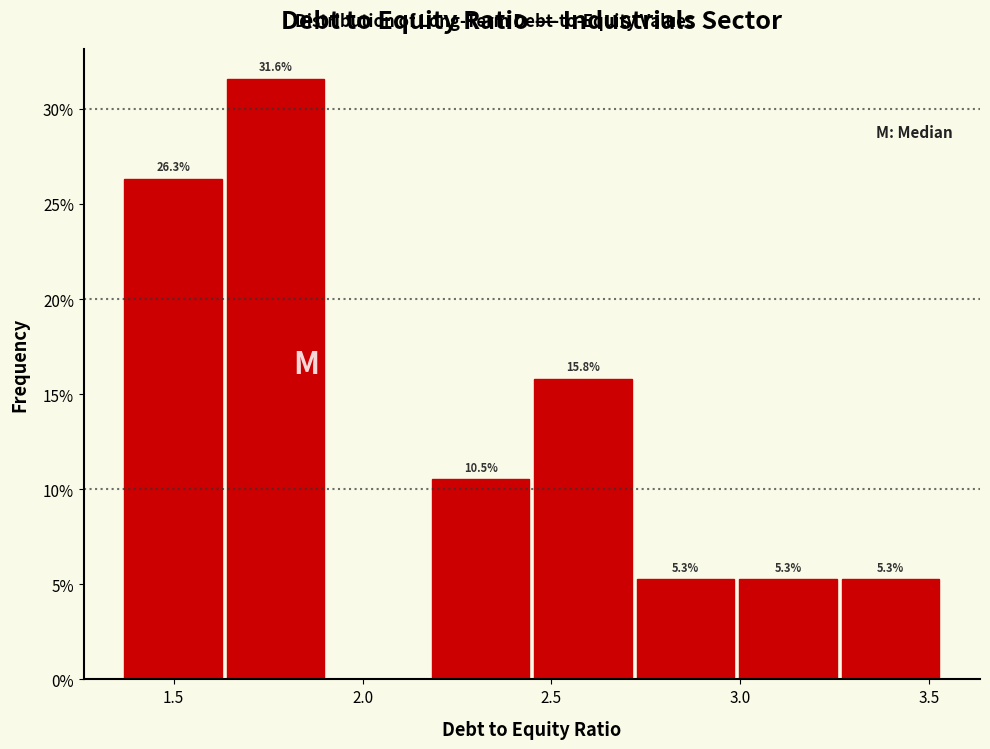

Over which range of the x-axis is the bar tallest?

1.65 to 1.90